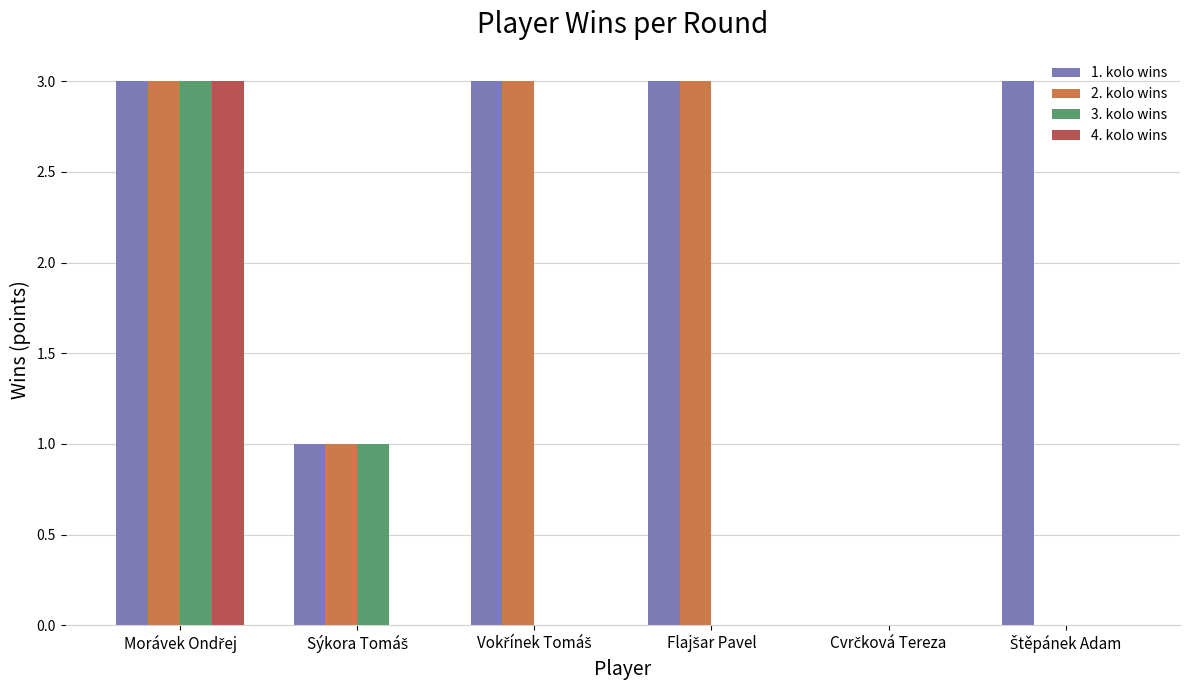

Which series has the largest total across all categories?

1. kolo wins